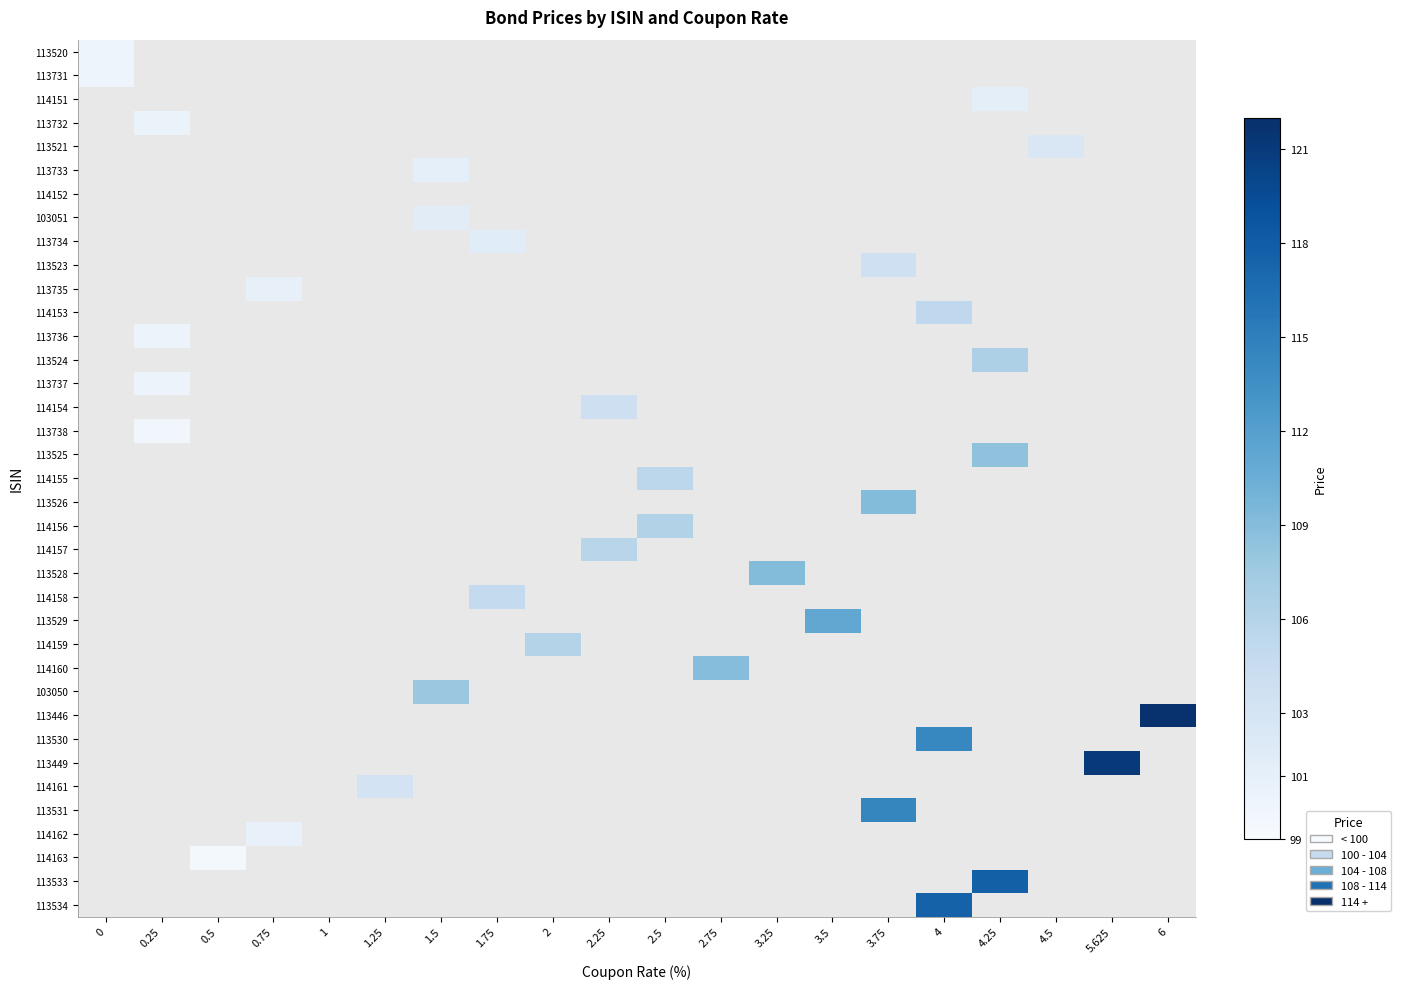

Count the number of categories in the chart.

20